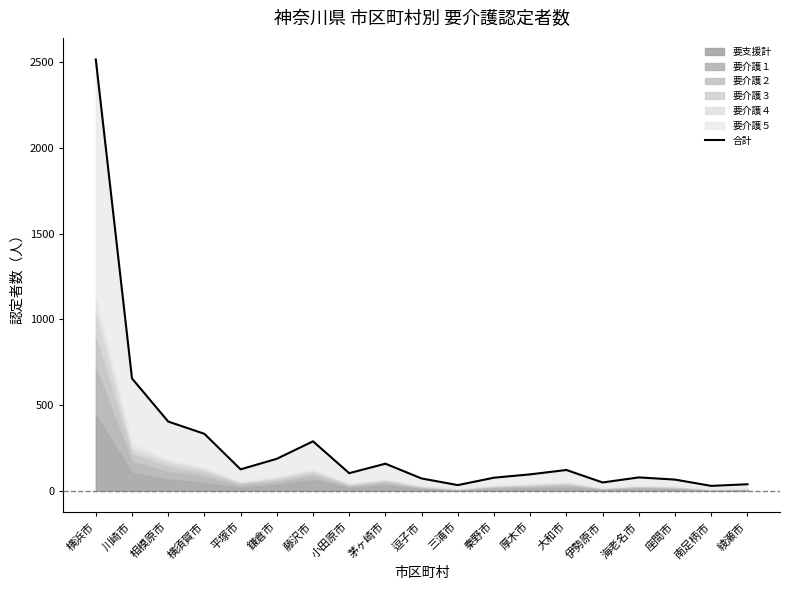

What is the change in value from 鎌倉市 to 海老名市?

-108.5